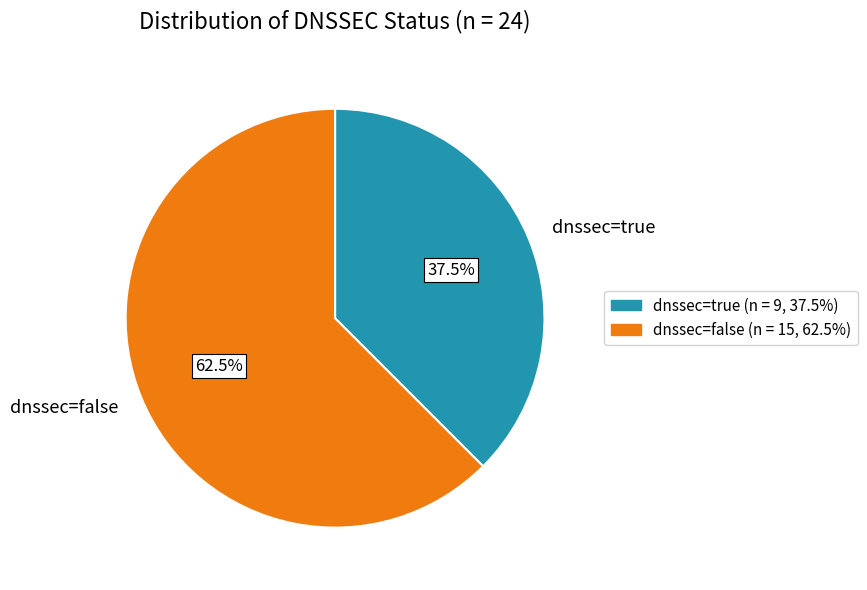

Does any single category account for the majority?

Yes